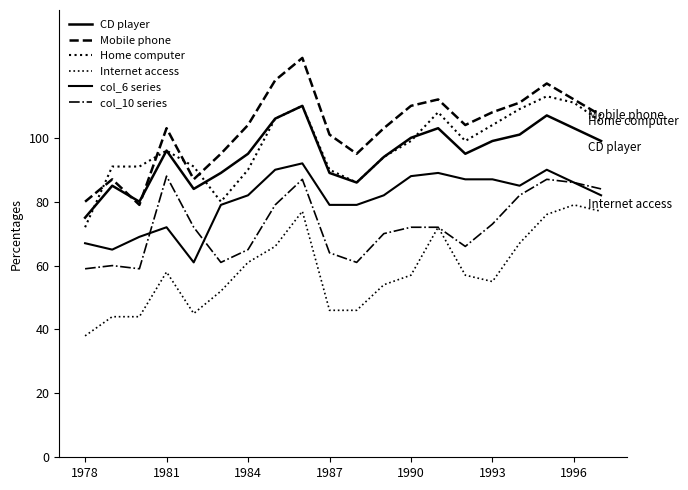

True or false: Mobile phone and Internet access intersect in this chart.

False